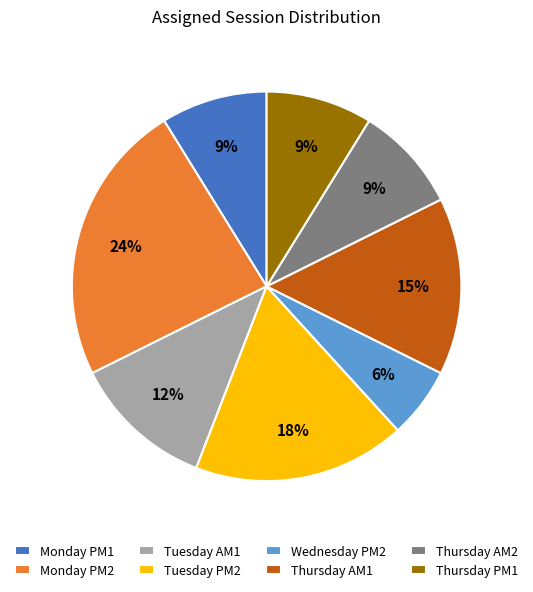

Is the sum of Monday PM2 and Thursday AM1 greater than half?

No